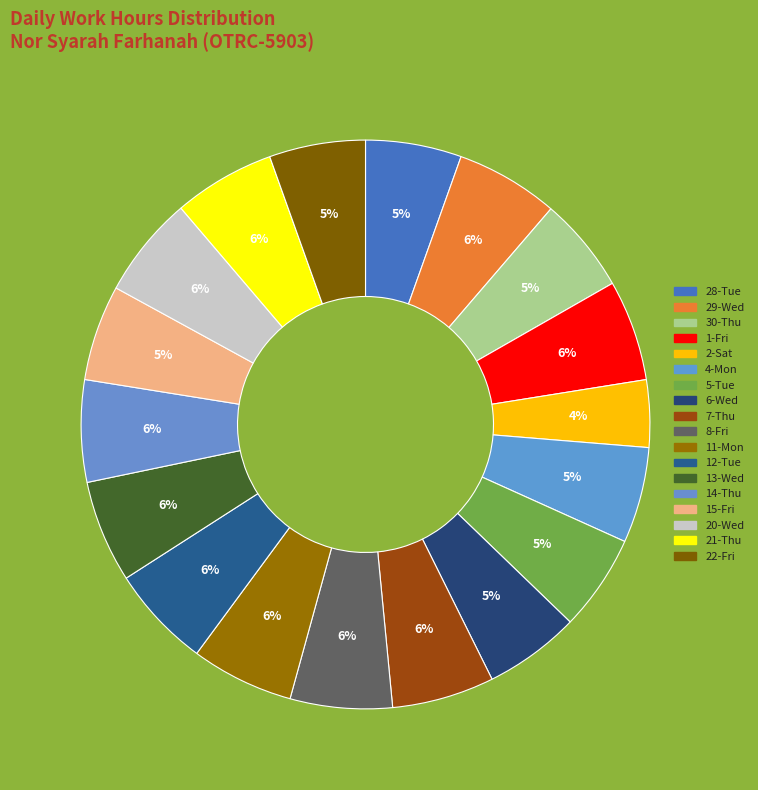

Count the number of slices in the pie.

18